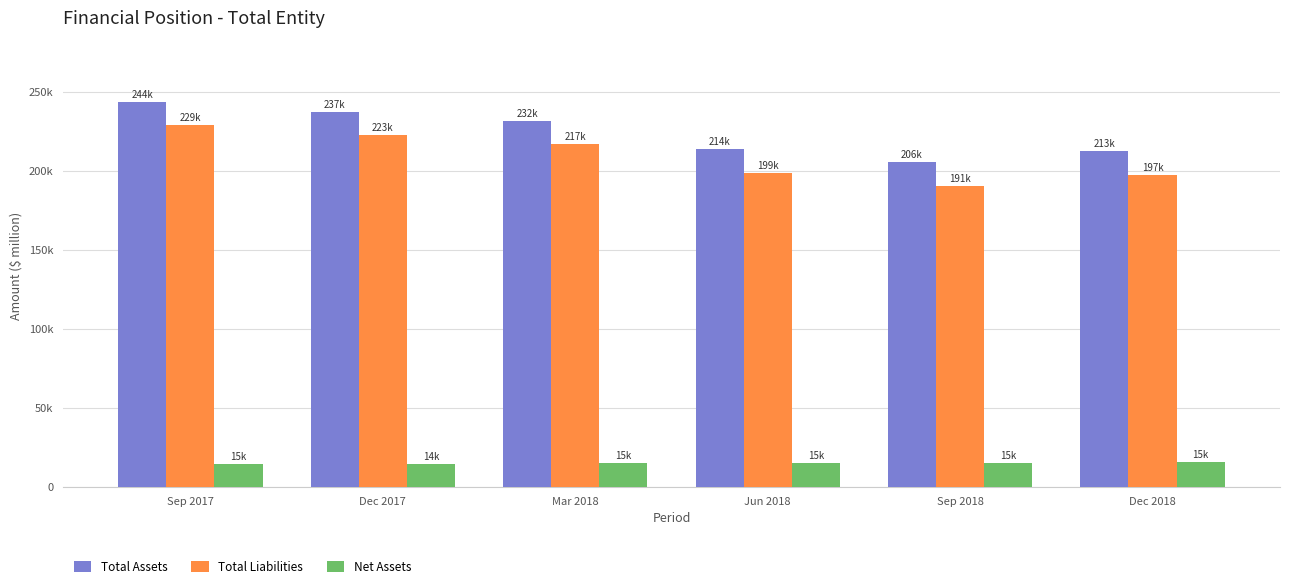

List the series in order of their peak value, lowest first.

Net Assets, Total Liabilities, Total Assets